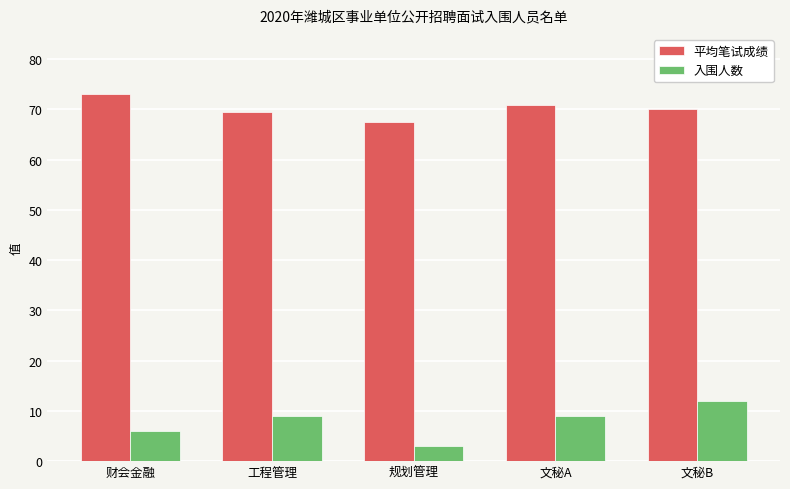

Count the number of categories in the chart.

5